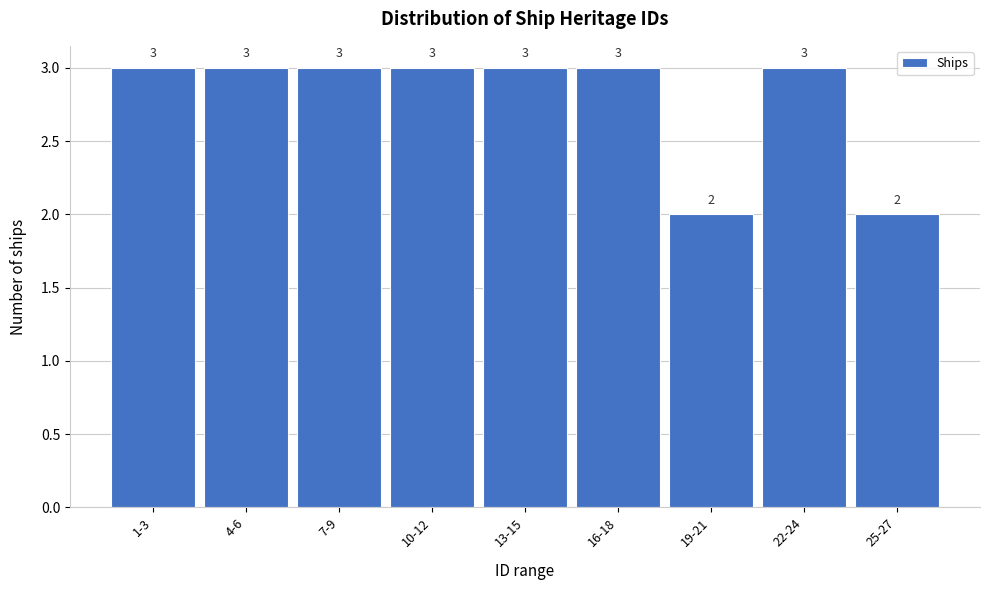

Reading right to left, what are all the values shown in this chart?

25-27=2	22-24=3	19-21=2	16-18=3	13-15=3	10-12=3	7-9=3	4-6=3	1-3=3